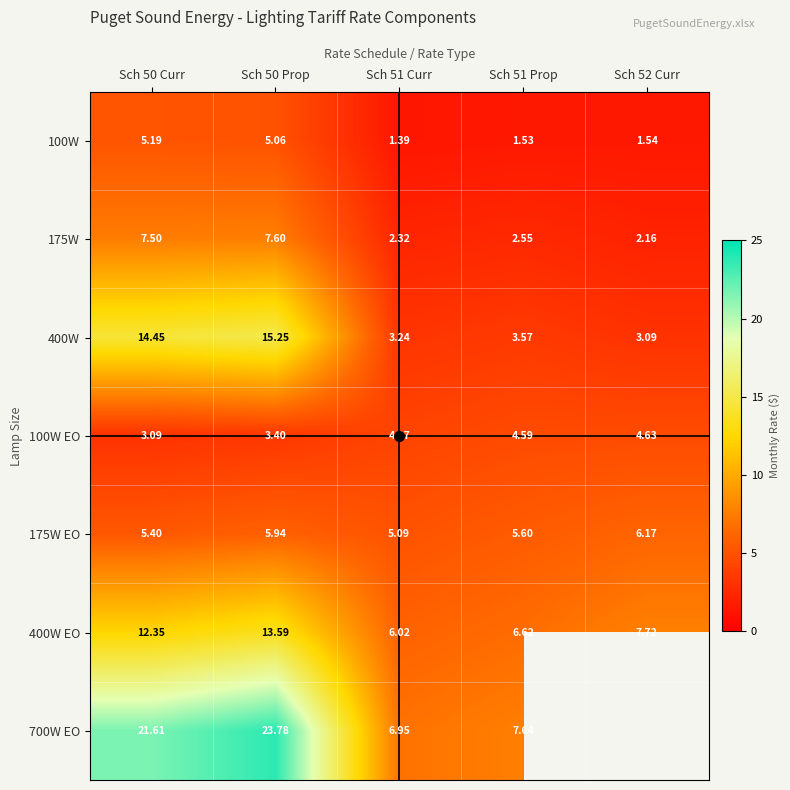

Between Sch 50 Prop and Sch 51 Curr, which series saw the biggest shift?

700W EO